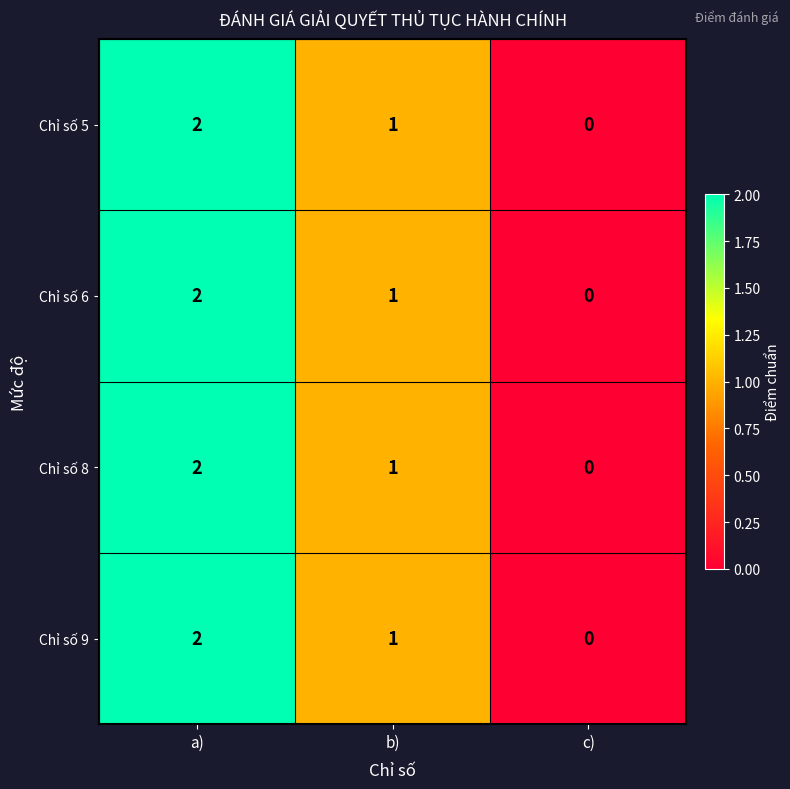

Where is Chỉ số 6 nearest to the value 1?

b)